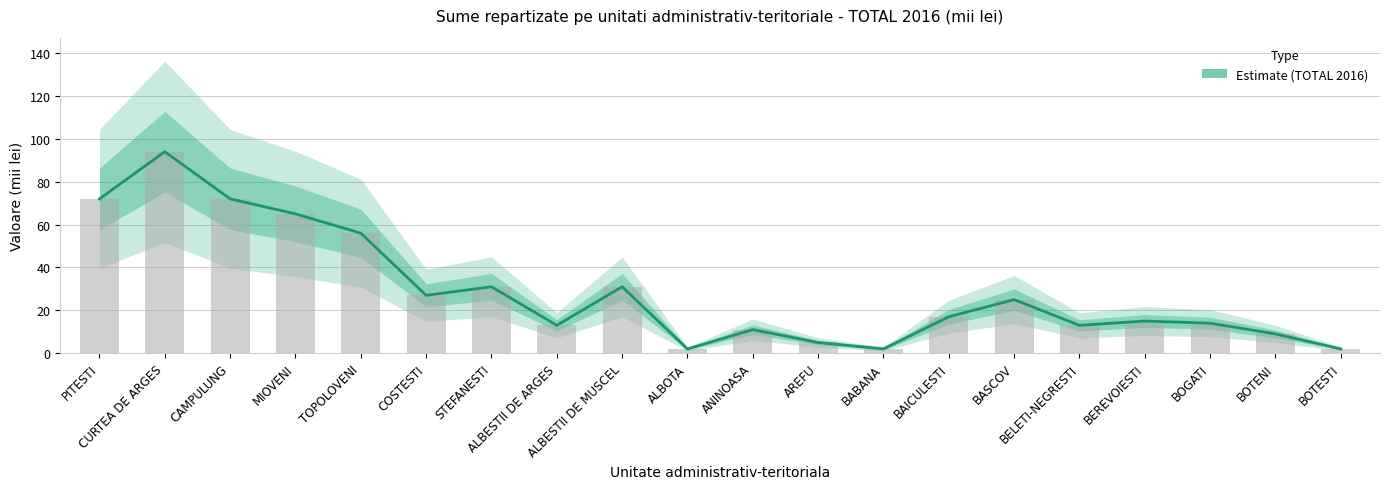

List the labels in order of value, smallest first.

ALBOTA, BABANA, BOTESTI, AREFU, BOTENI, ANINOASA, ALBESTII DE ARGES, BELETI-NEGRESTI, BOGATI, BEREVOIESTI, BAICULESTI, BASCOV, COSTESTI, STEFANESTI, ALBESTII DE MUSCEL, TOPOLOVENI, MIOVENI, PITESTI, CAMPULUNG, CURTEA DE ARGES